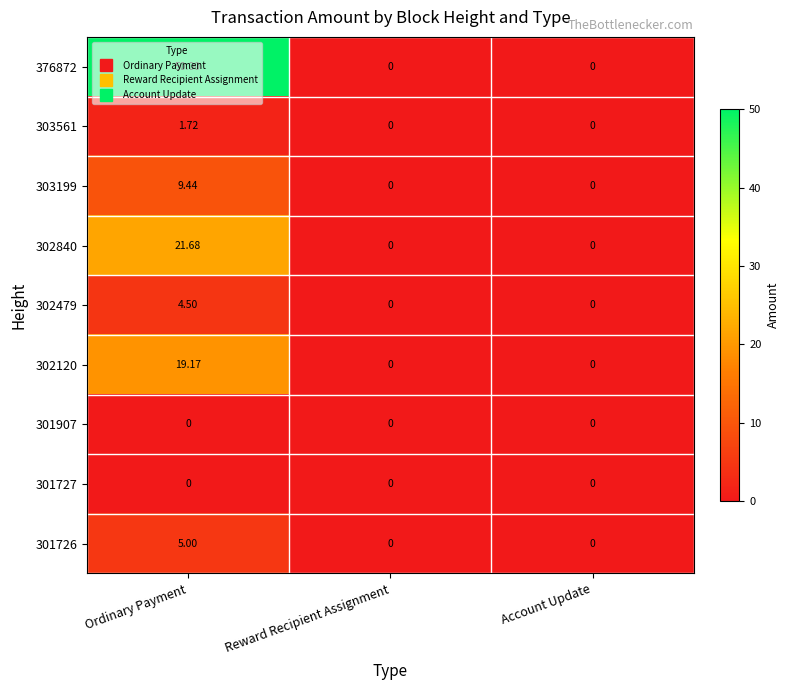

At which category is the sum across all series the highest?

Ordinary Payment